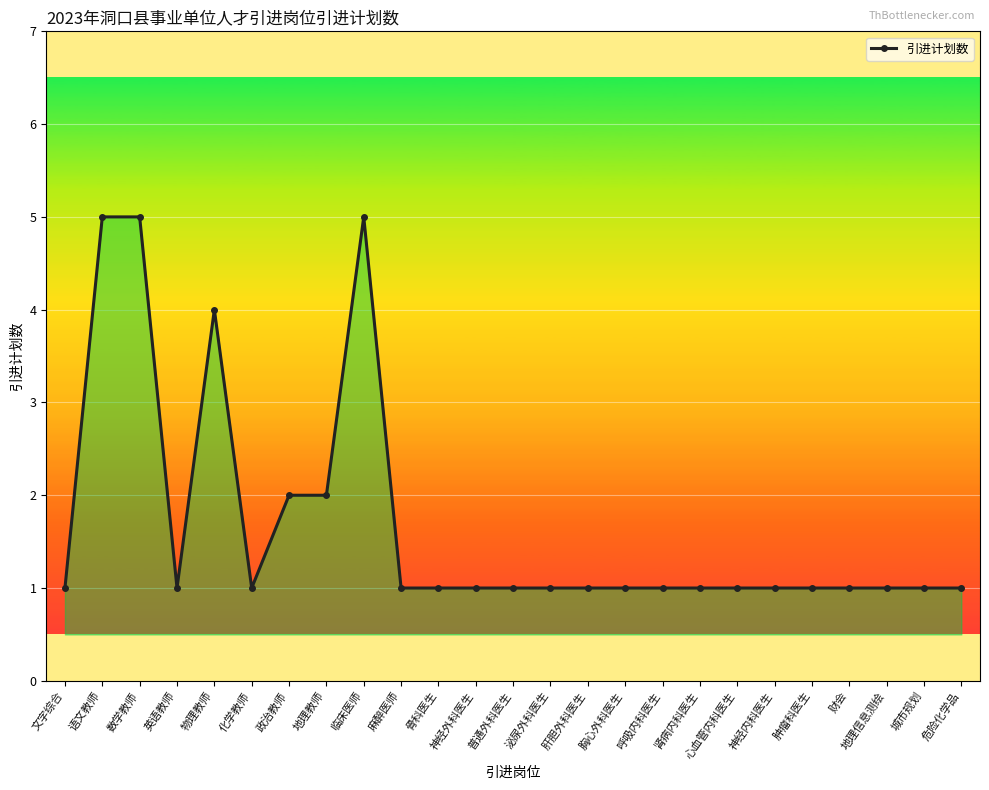

Where is the first local minimum?

英语教师